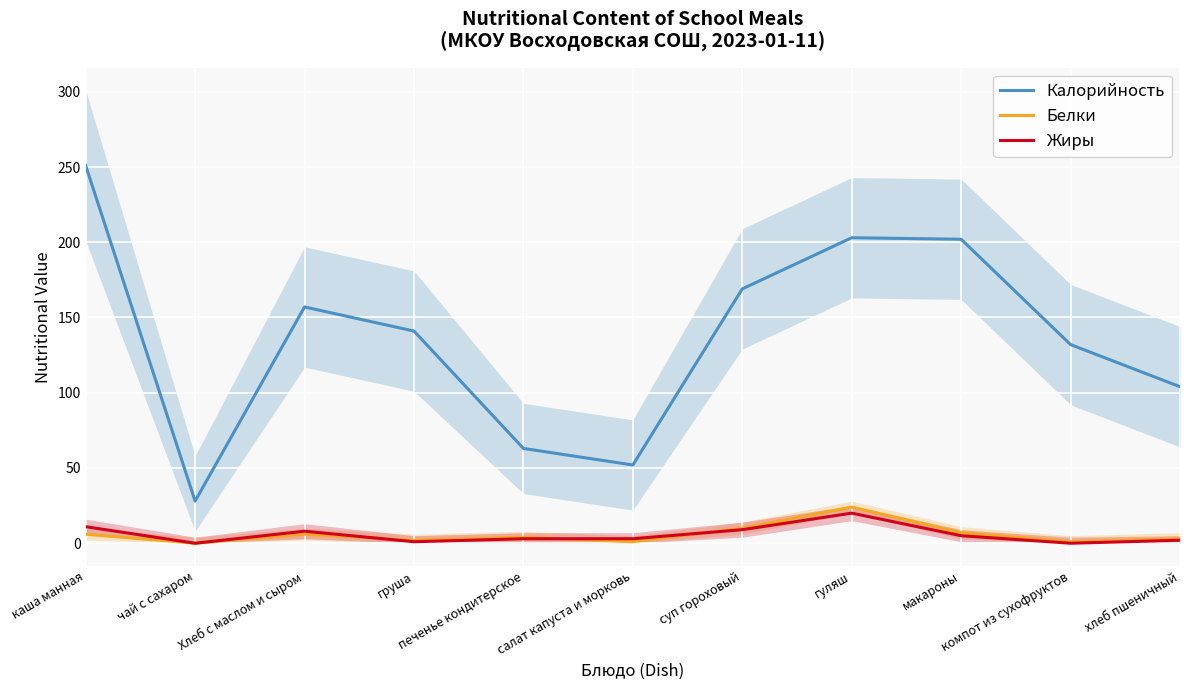

Reading left to right, transcribe all the data shown in this chart.

Калорийность: каша манная=251	чай с сахаром=28	Хлеб с маслом и сыром=157	груша=141	печенье кондитерское=63	салат капуста и морковь=52	суп гороховый=169	гуляш=203	макароны=202	компот из сухофруктов=132	хлеб пшеничный=104
Белки: каша манная=6	чай с сахаром=0	Хлеб с маслом и сыром=6	груша=2	печенье кондитерское=4	салат капуста и морковь=1	суп гороховый=10	гуляш=24	макароны=7	компот из сухофруктов=1	хлеб пшеничный=3
Жиры: каша манная=11	чай с сахаром=0	Хлеб с маслом и сыром=8	груша=1	печенье кондитерское=3	салат капуста и морковь=3	суп гороховый=9	гуляш=20	макароны=5	компот из сухофруктов=0	хлеб пшеничный=2